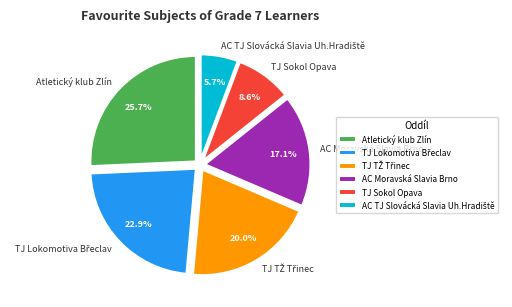

Is it true that AC Moravská Slavia Brno is 30% of the pie?

False